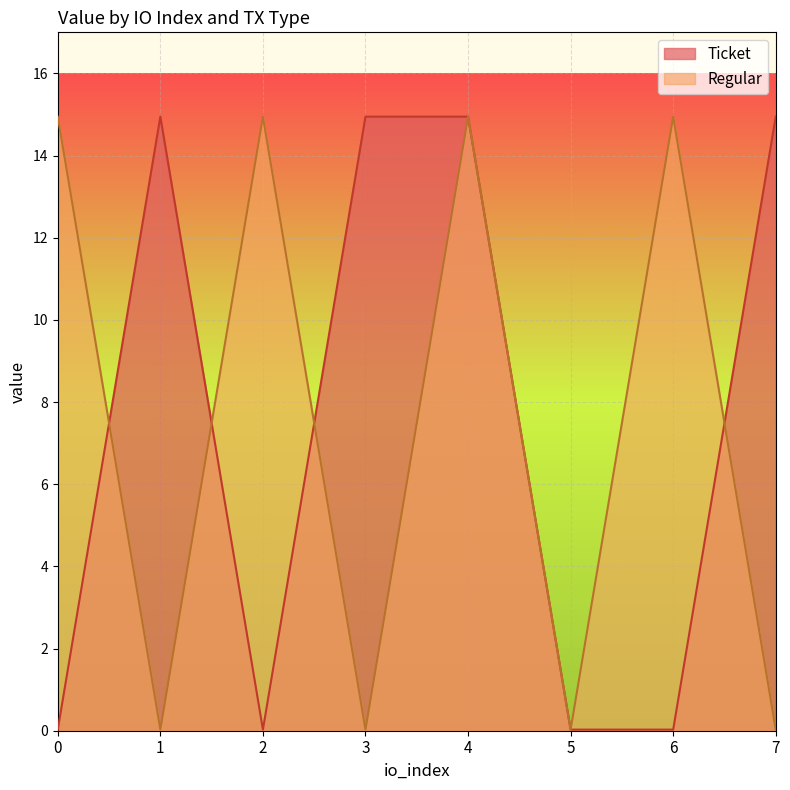

The Ticket series shows 0.0 at 5. True or false?

False